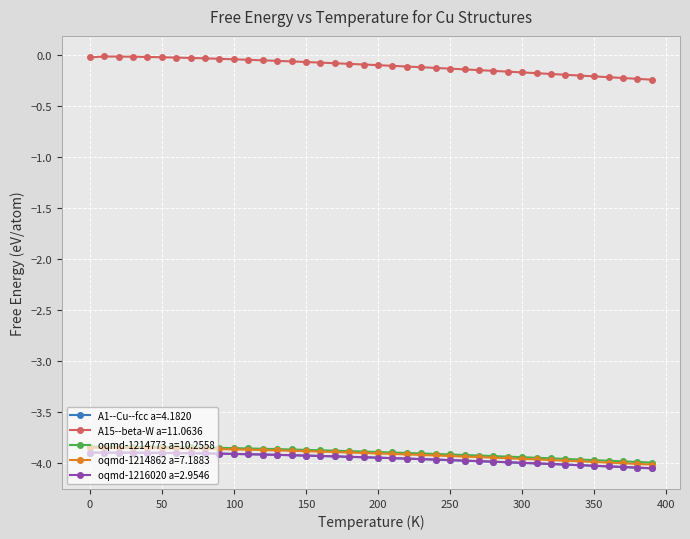

What is the sum of all oqmd-1214773 a=10.2558 values?

-156.0